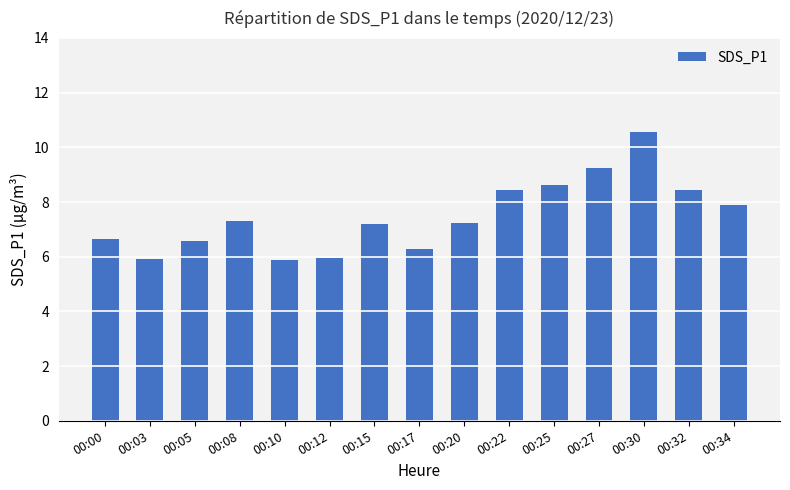

Where does the data first go above 7?

00:08